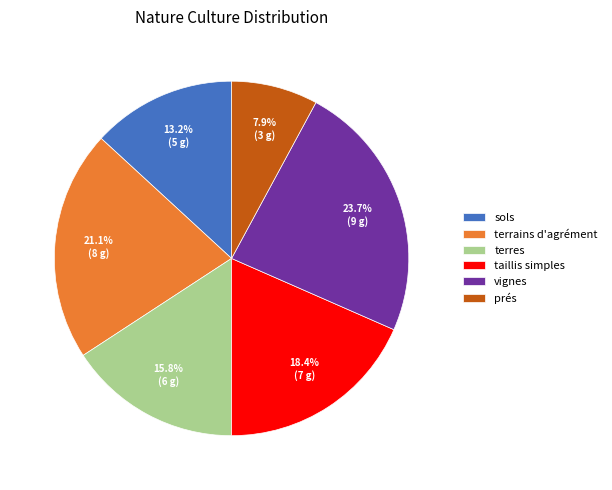

How many segments does this pie chart have?

6